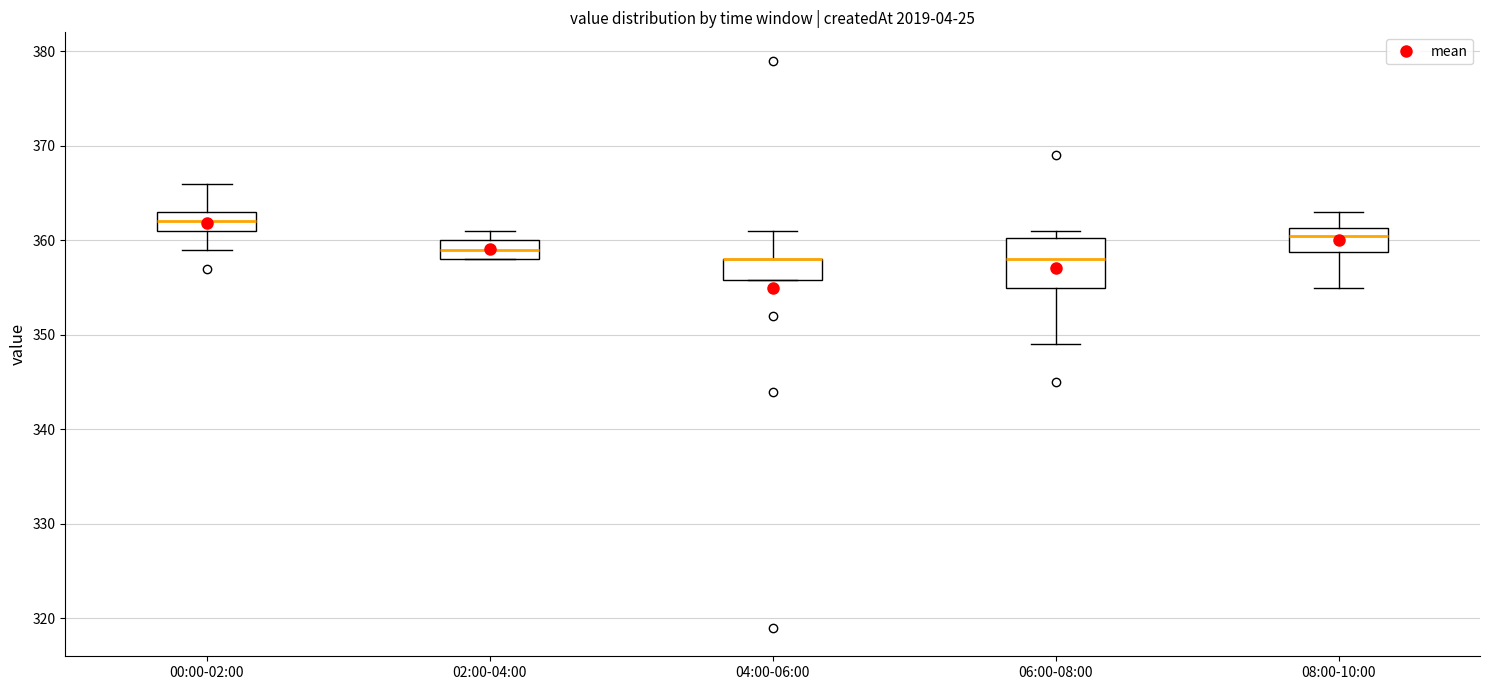

Where does the median line of the box for 06:00-08:00 sit on the y-axis? The values are not printed on the chart, so give them approximately, as read against the axis.

358